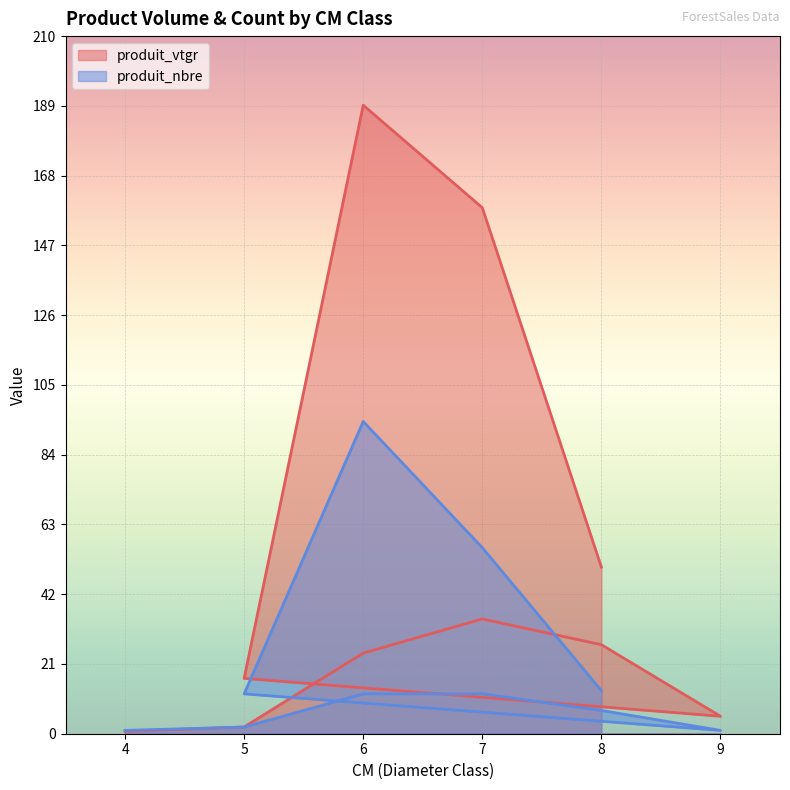

At which category is the sum across all series the highest?

6